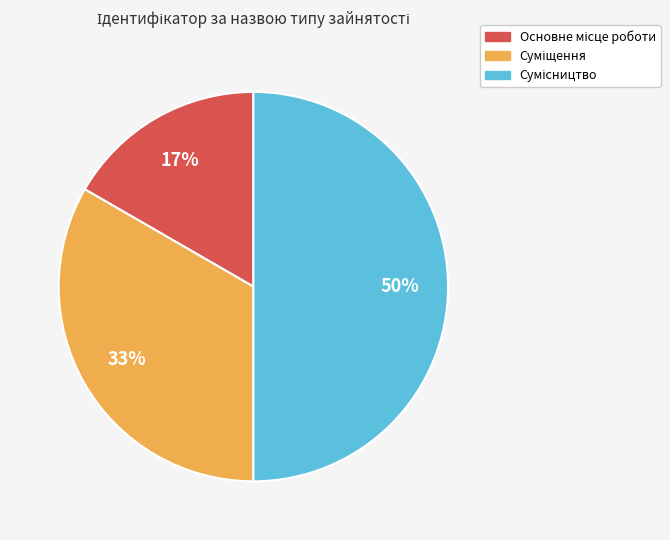

To the nearest percent, what is the average slice percentage?

33%